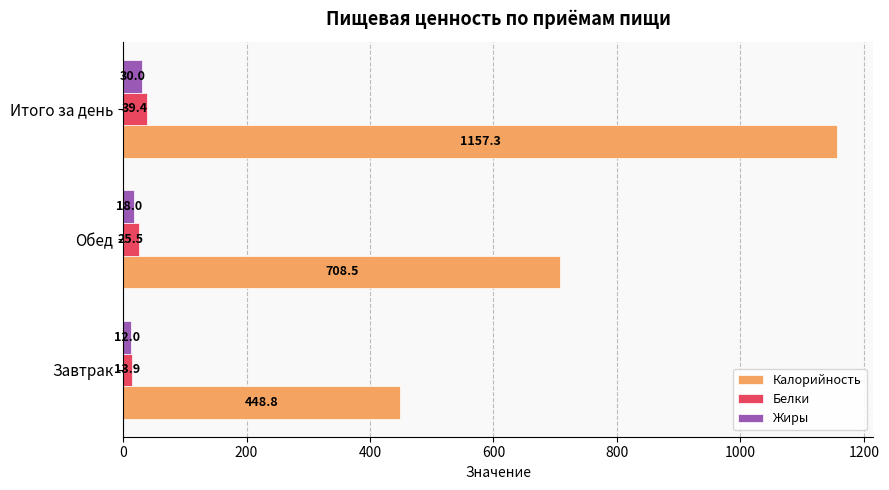

At which category is the sum across all series the highest?

Итого за день